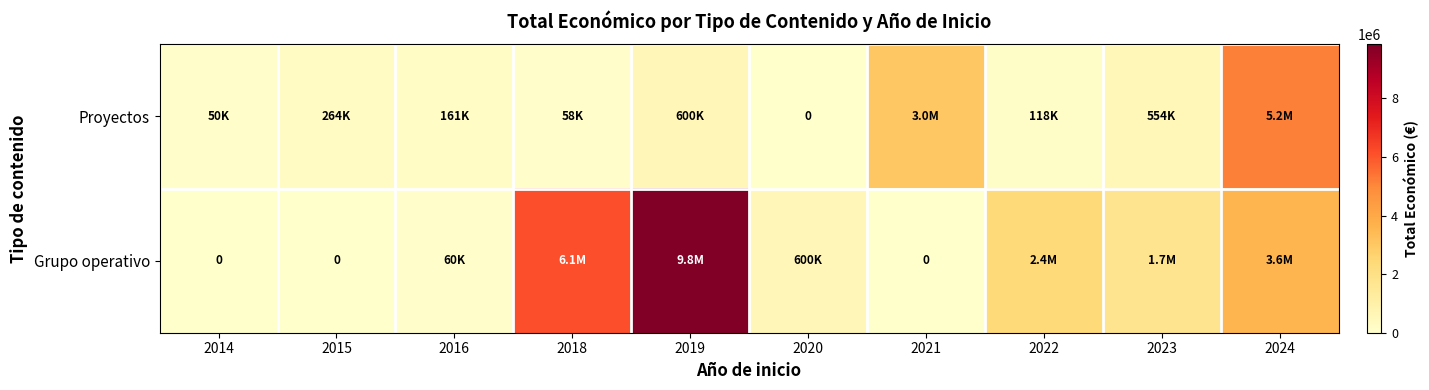

What value does the Grupo operativo series have at 2022?

2389627